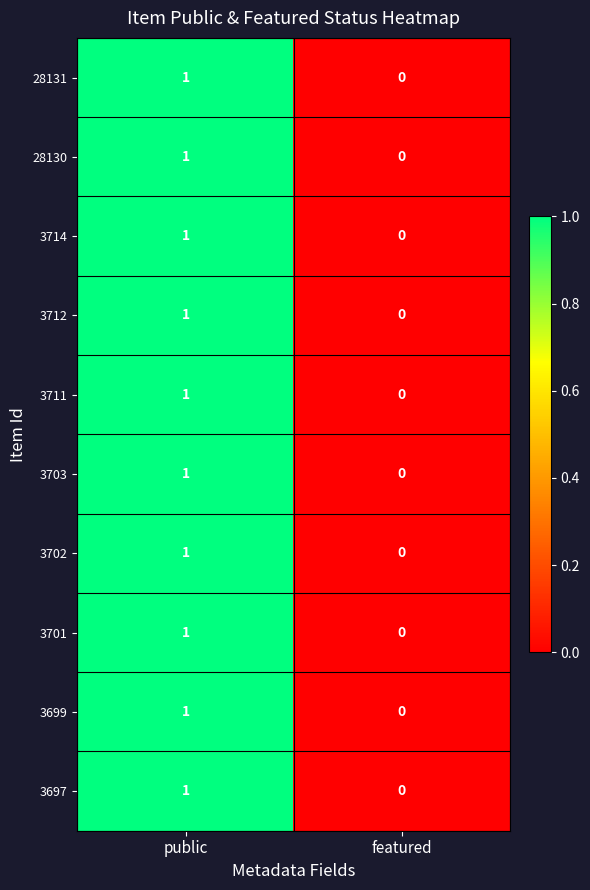

List the labels in order of 3702 value, smallest first.

featured, public